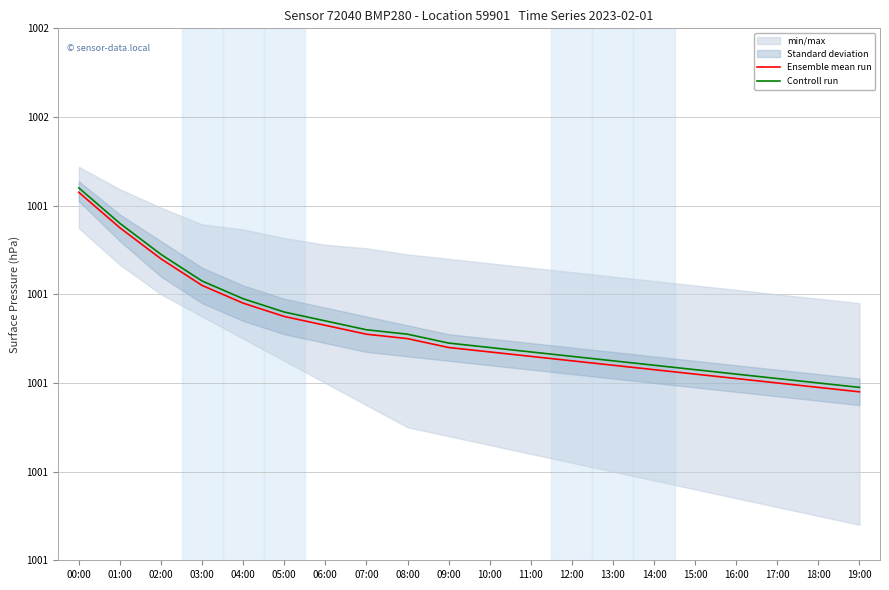

Does the chart display data point markers on the line(s)?

No